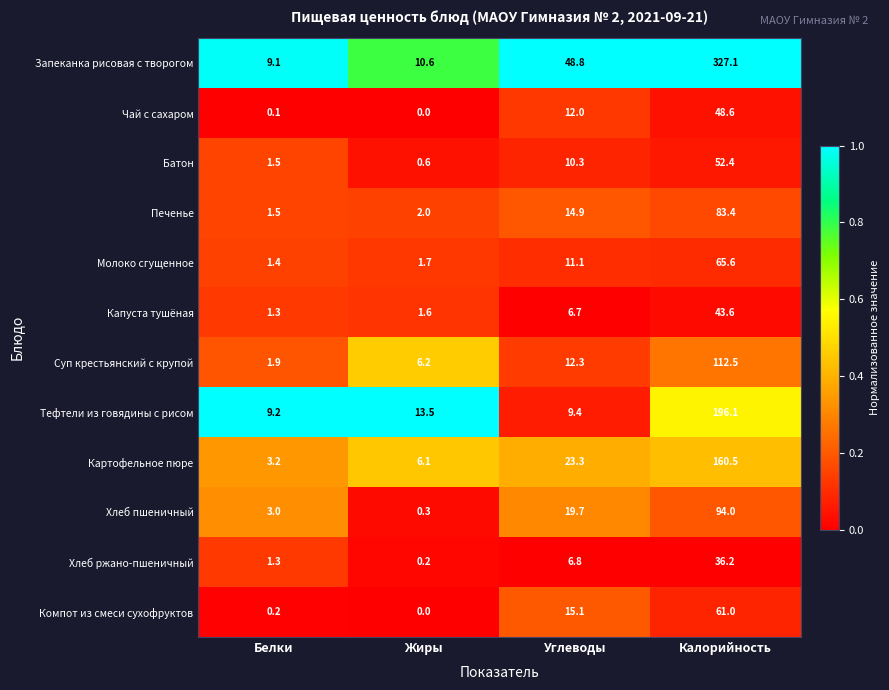

True or false: Хлеб ржано-пшеничный has a value of 52.7 at Калорийность.

False